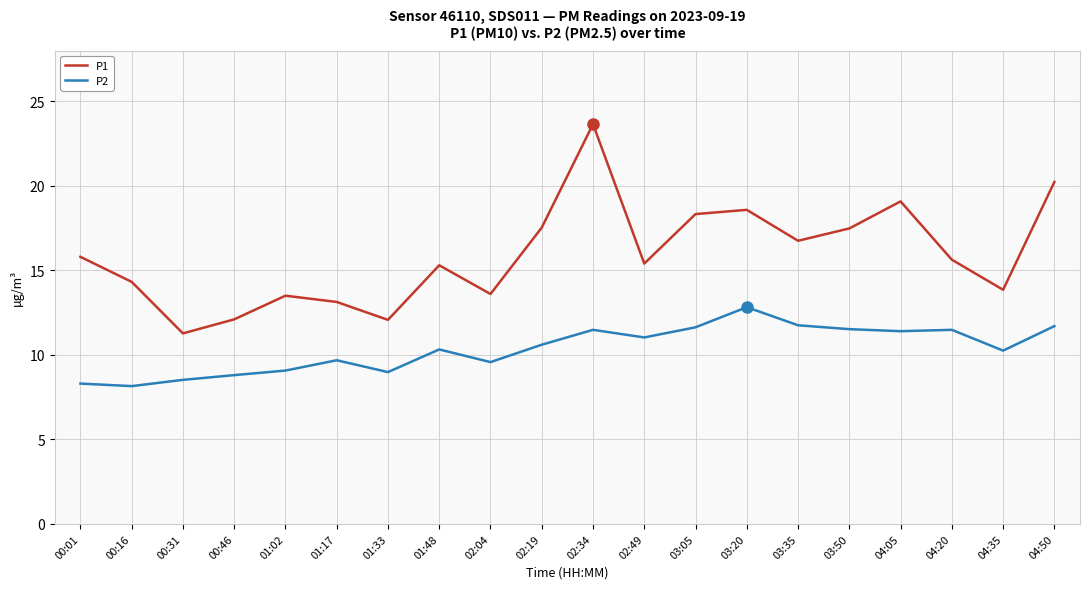

What is the average value of the P1 series?

15.9